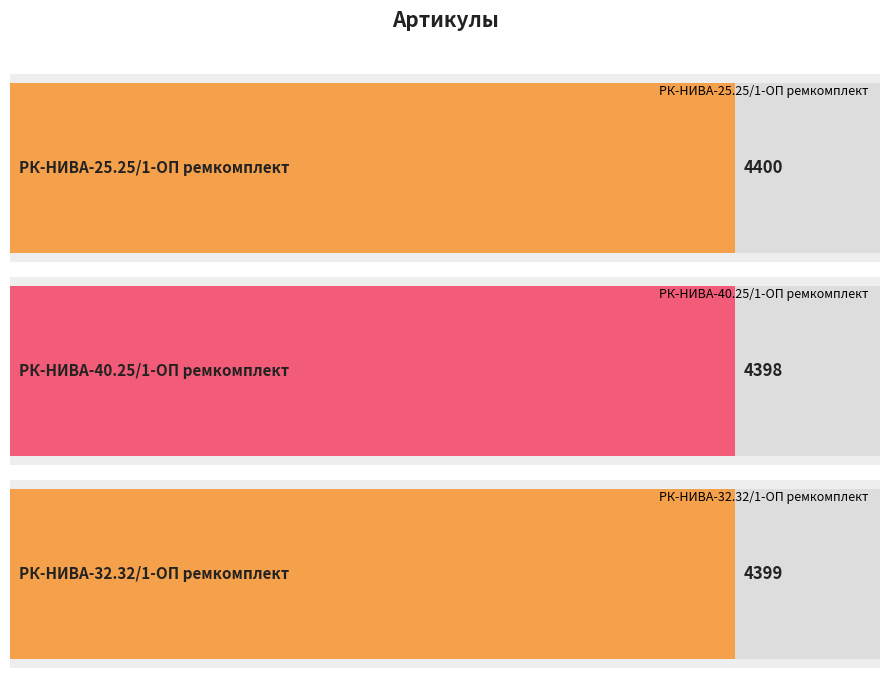

What is the change in value from РК-НИВА-25.25/1-ОП ремкомплект to РК-НИВА-32.32/1-ОП ремкомплект?

-1